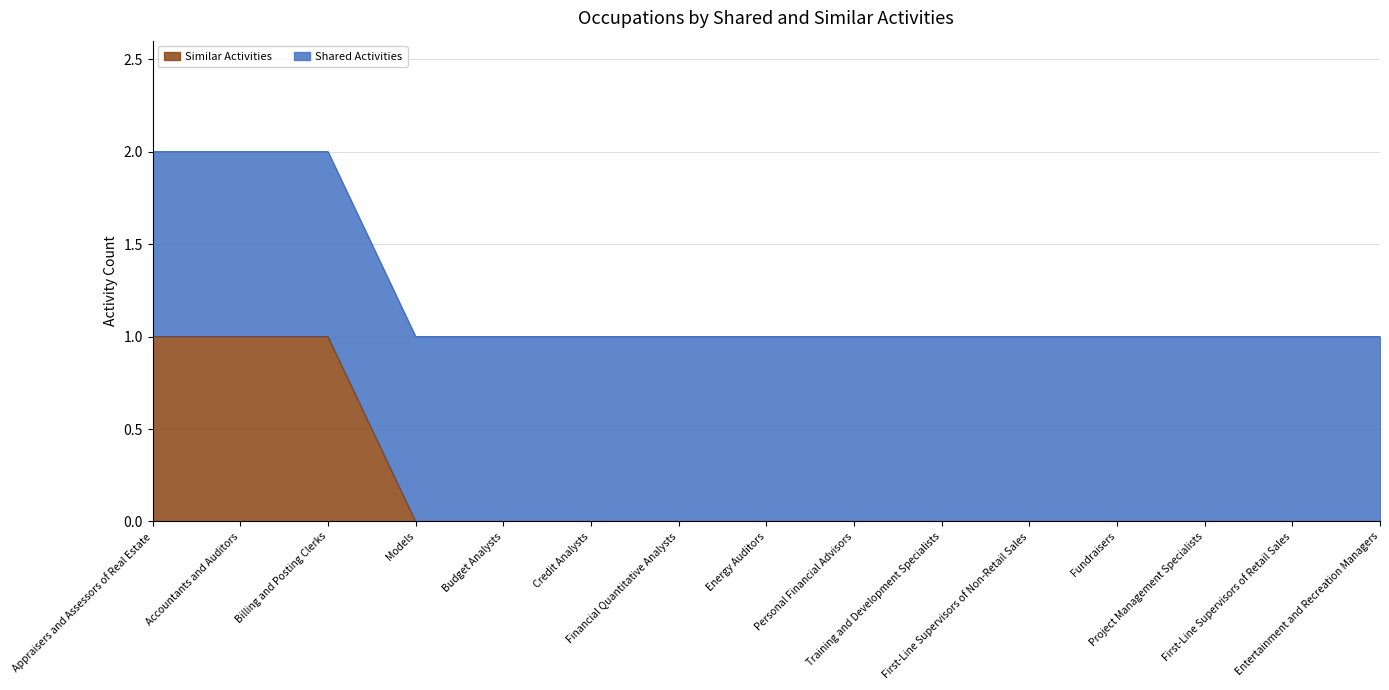

Rank the categories by value from highest to lowest.

Appraisers and Assessors of Real Estate, Accountants and Auditors, Billing and Posting Clerks, Models, Budget Analysts, Credit Analysts, Financial Quantitative Analysts, Energy Auditors, Personal Financial Advisors, Training and Development Specialists, First-Line Supervisors of Non-Retail Sales, Fundraisers, Project Management Specialists, First-Line Supervisors of Retail Sales, Entertainment and Recreation Managers